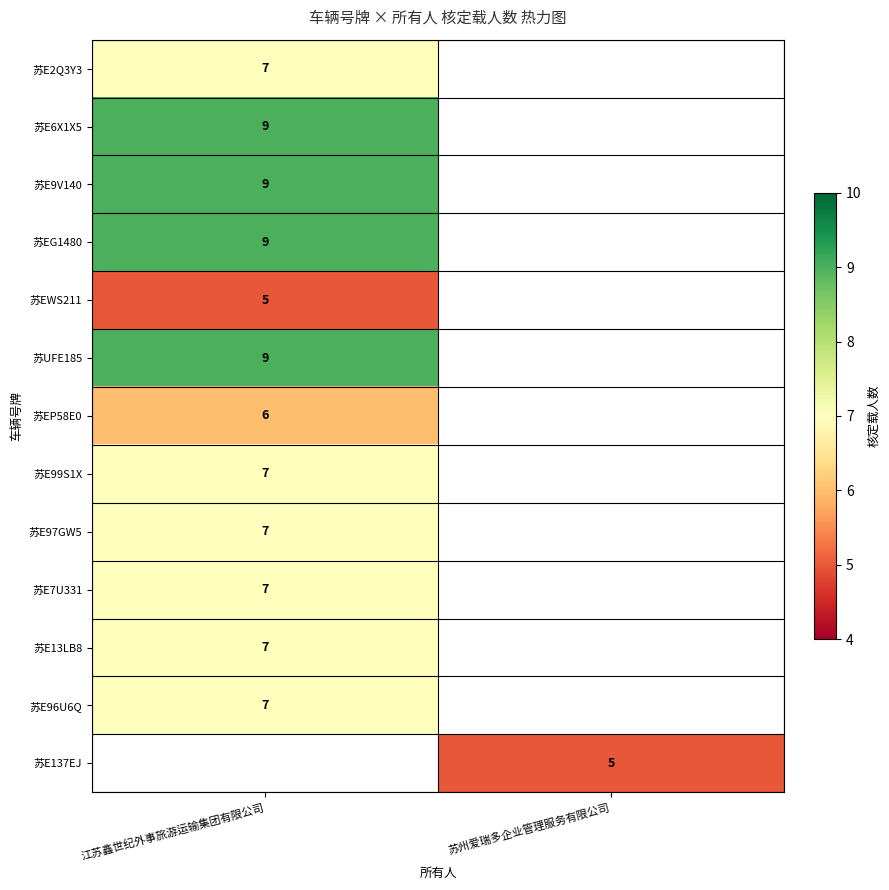

How many data points does each series have?

2